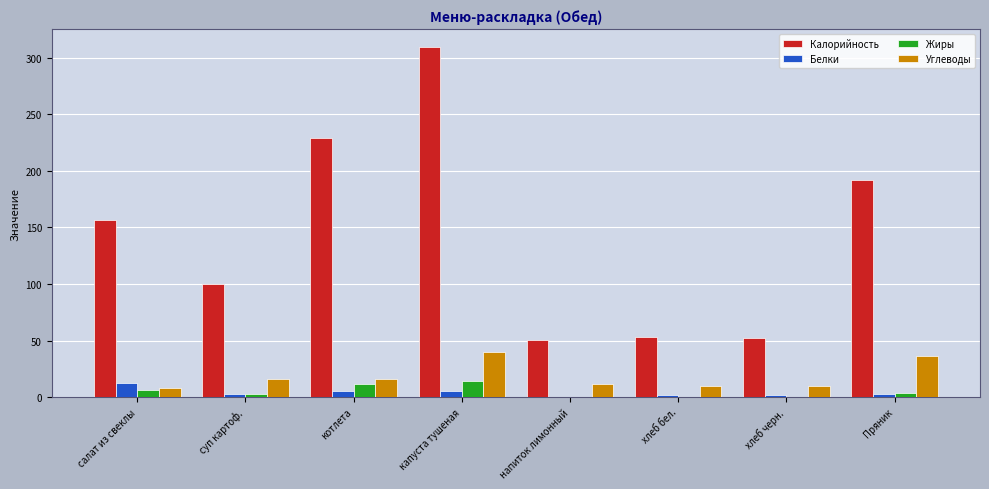

Does the chart contain stacked bars?

No